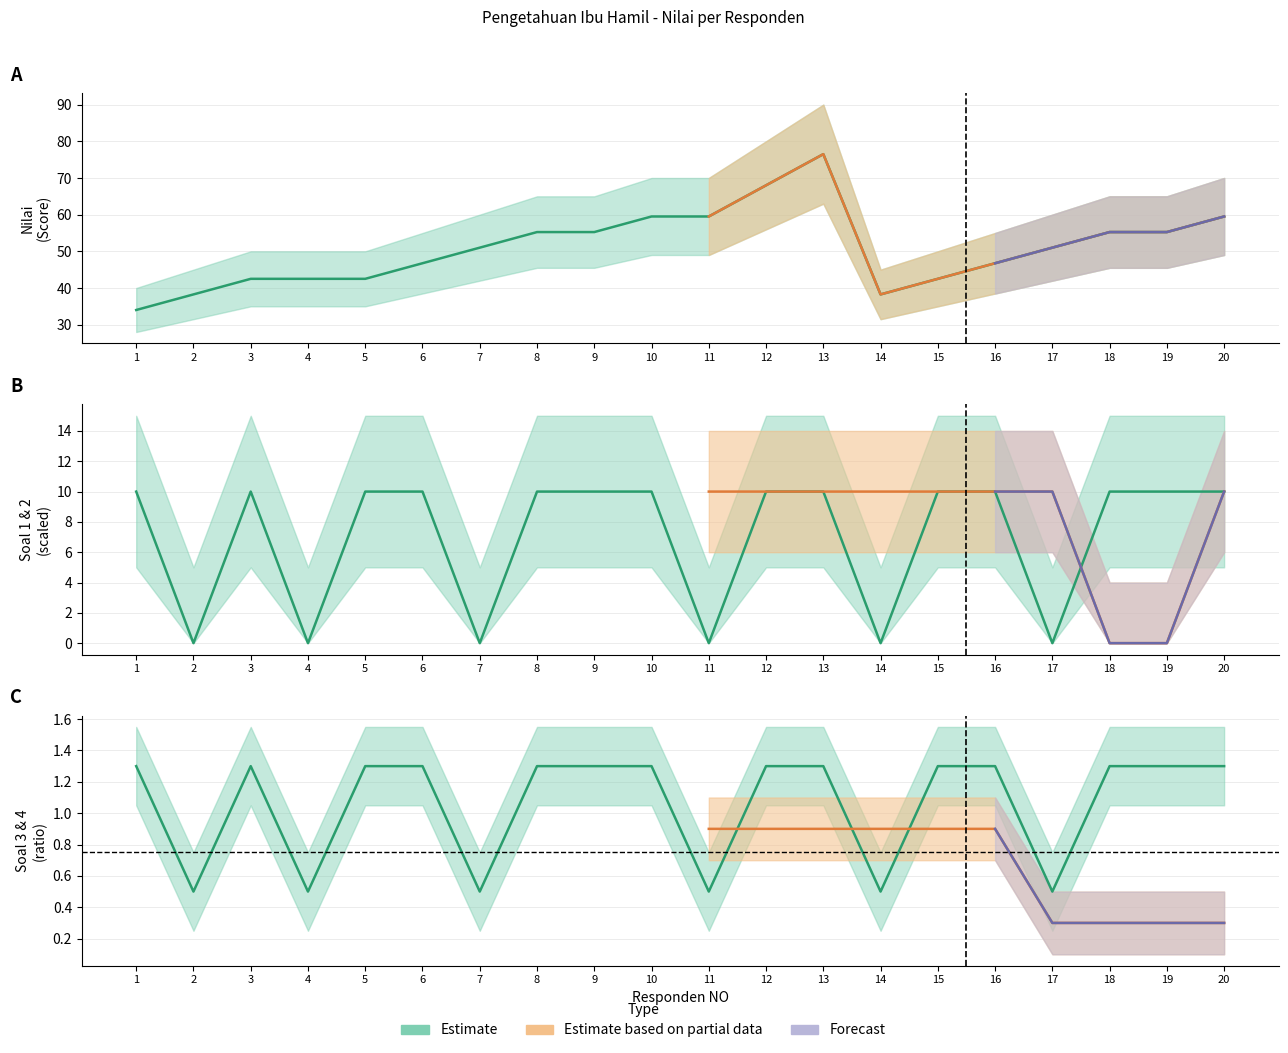

What is the minimum value for soal_3?

0.5